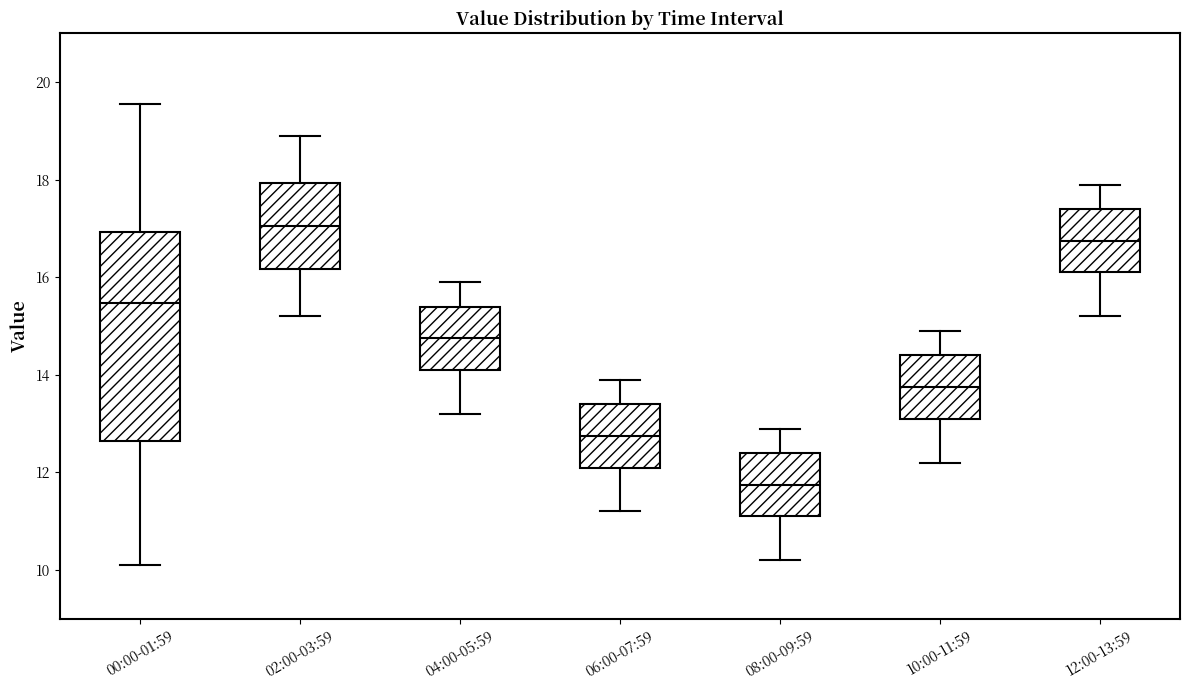

Which box is the tallest, from its lower edge to its upper edge?

00:00-01:59